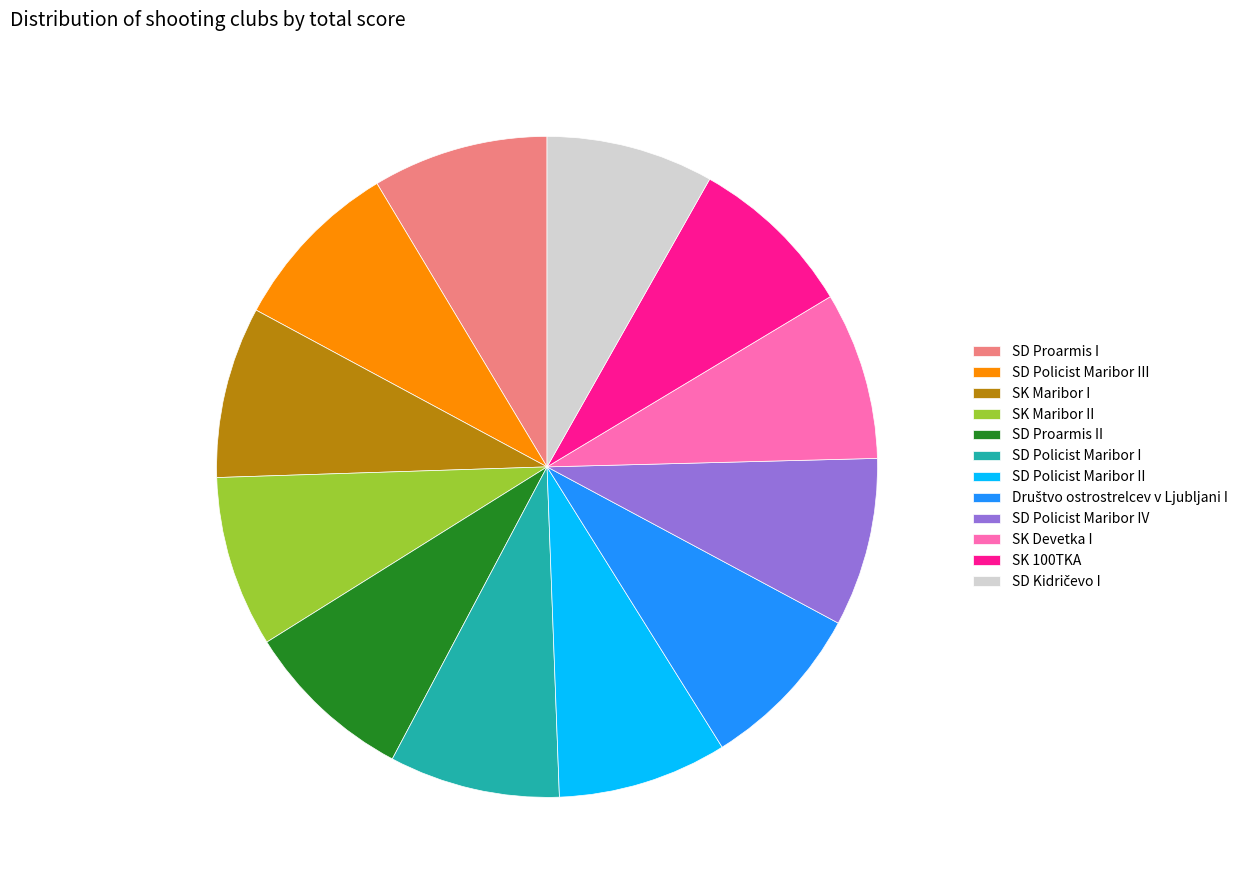

Is it true that SK 100TKA is 18% of the pie?

False